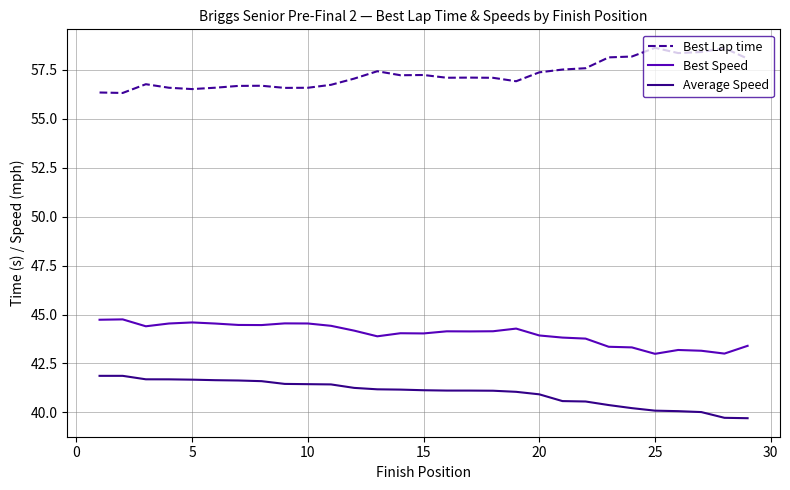

Which series has the largest total across all categories?

Best Lap time